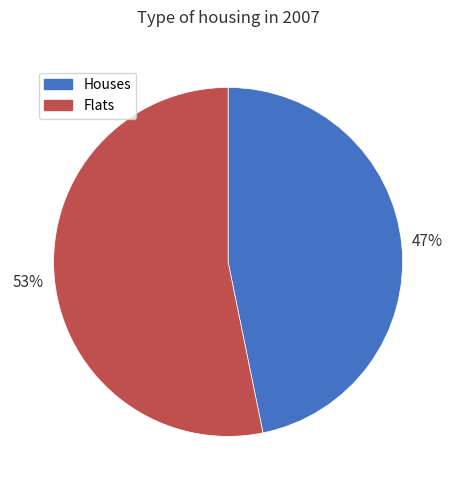

To the nearest percent, what percentage of the pie is Flats?

53%